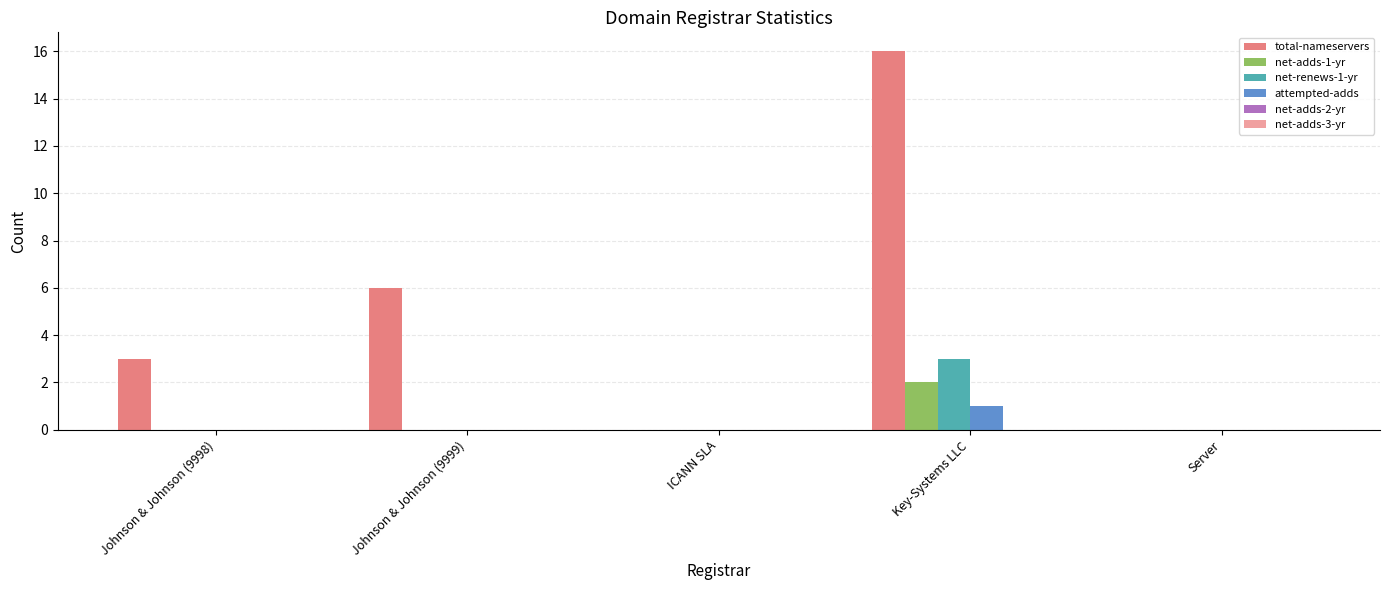

What is the total value across all series at Johnson & Johnson (9999)?

6